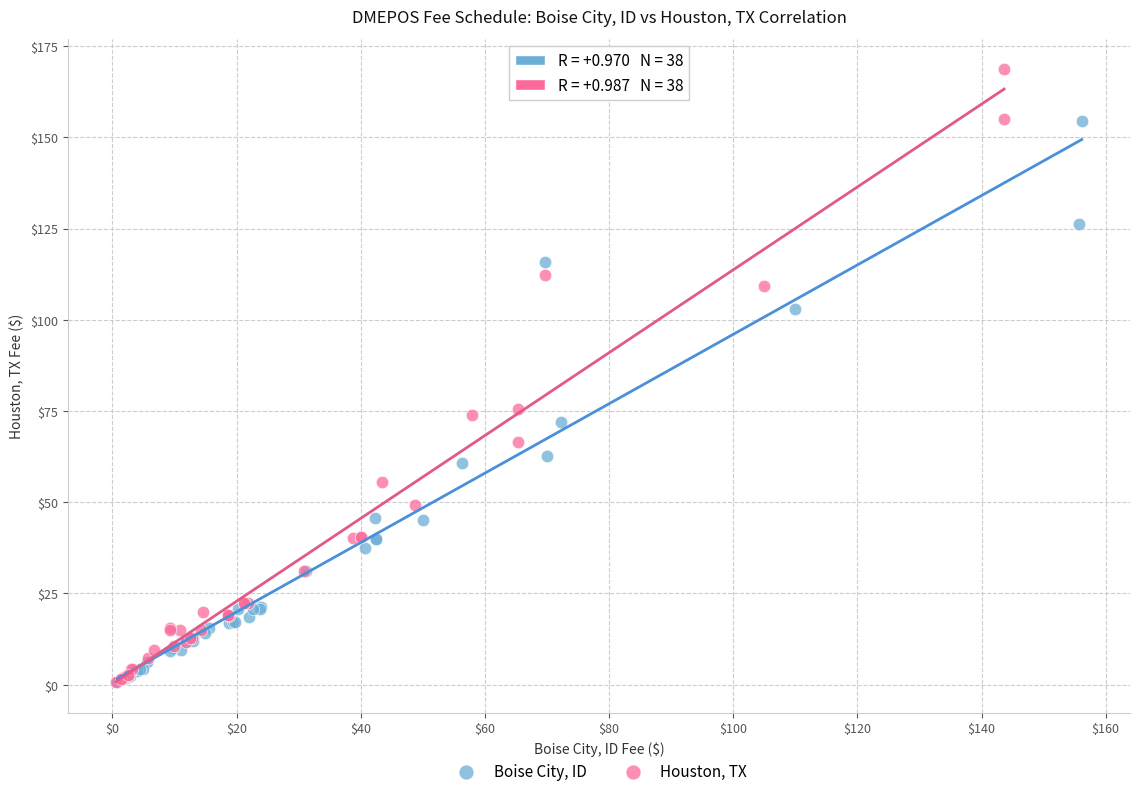

Which series has the largest Y range (max minus min)?

Houston, TX